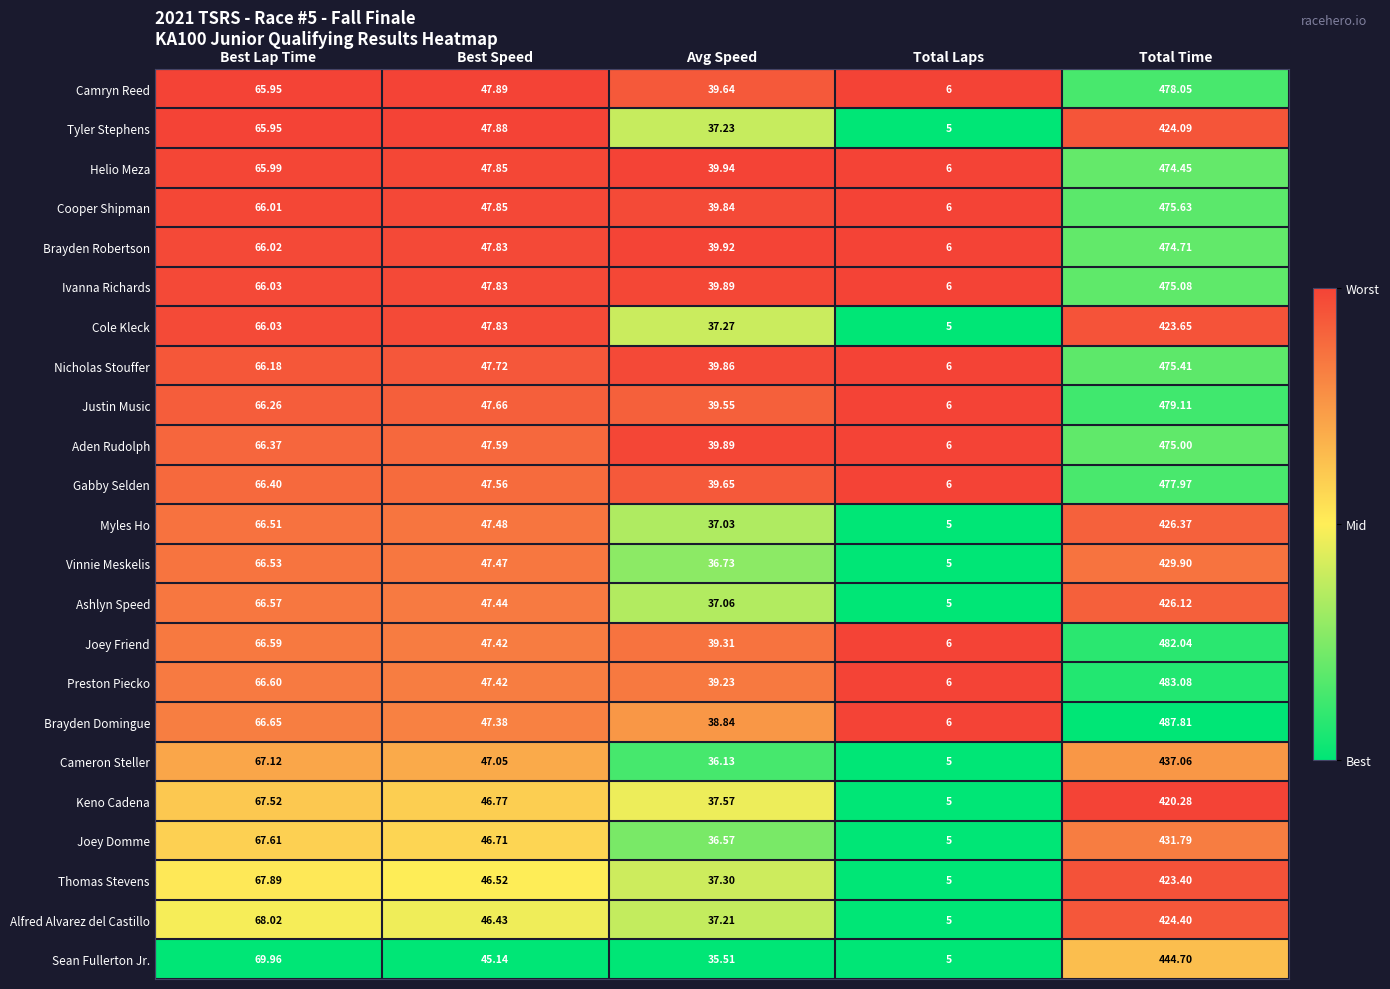

Which series changed the most between Best Lap Time and Total Time?

Brayden Domingue